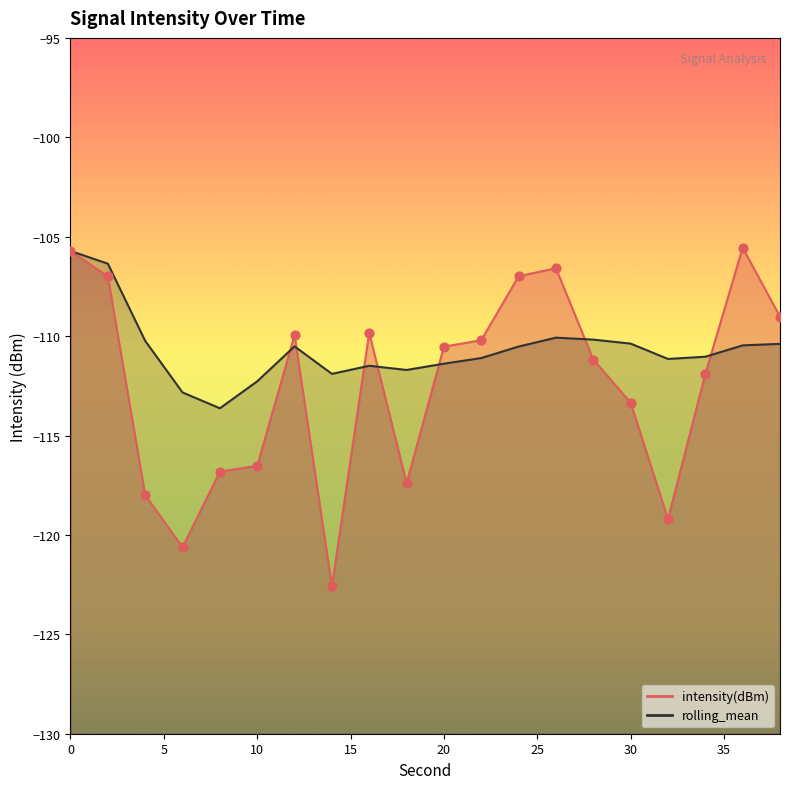

Which series has the widest spread of Y values?

intensity(dBm)